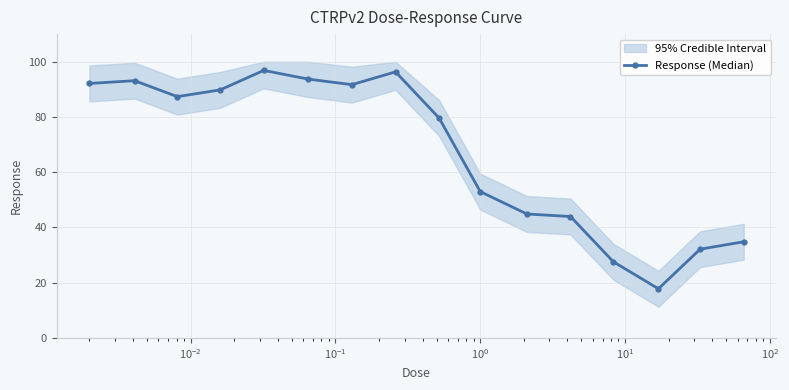

What is the value of the Response (Median) point at the 3rd from the left?

87.4